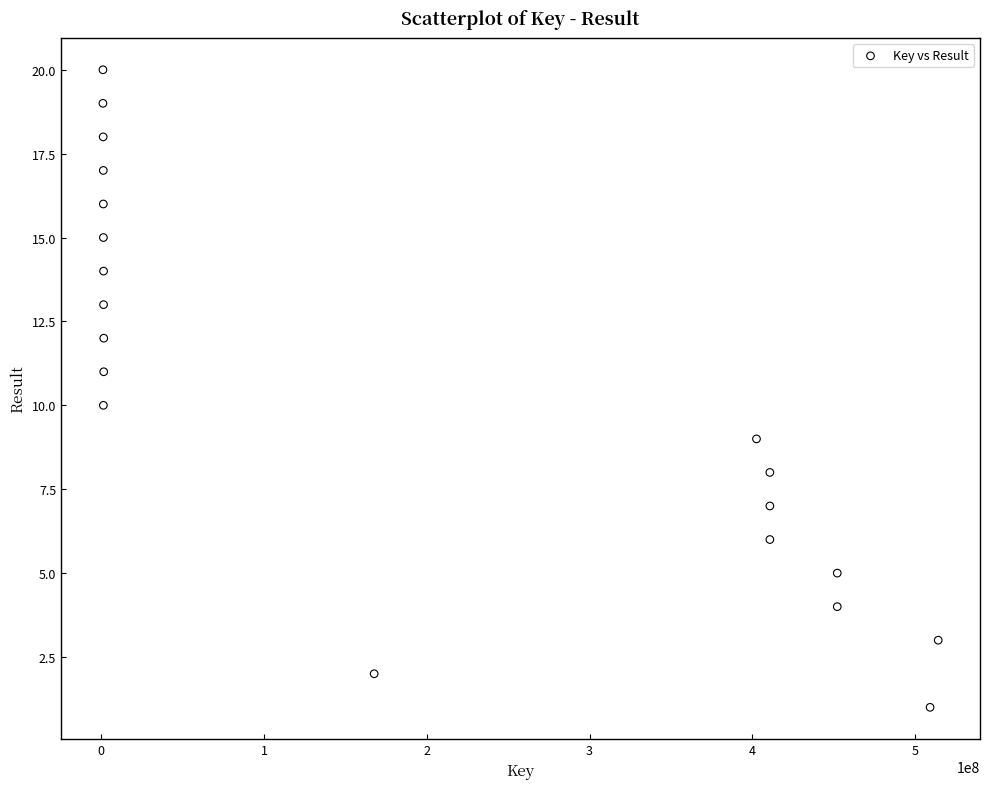

What is the range of X values (max minus min)?

513113511